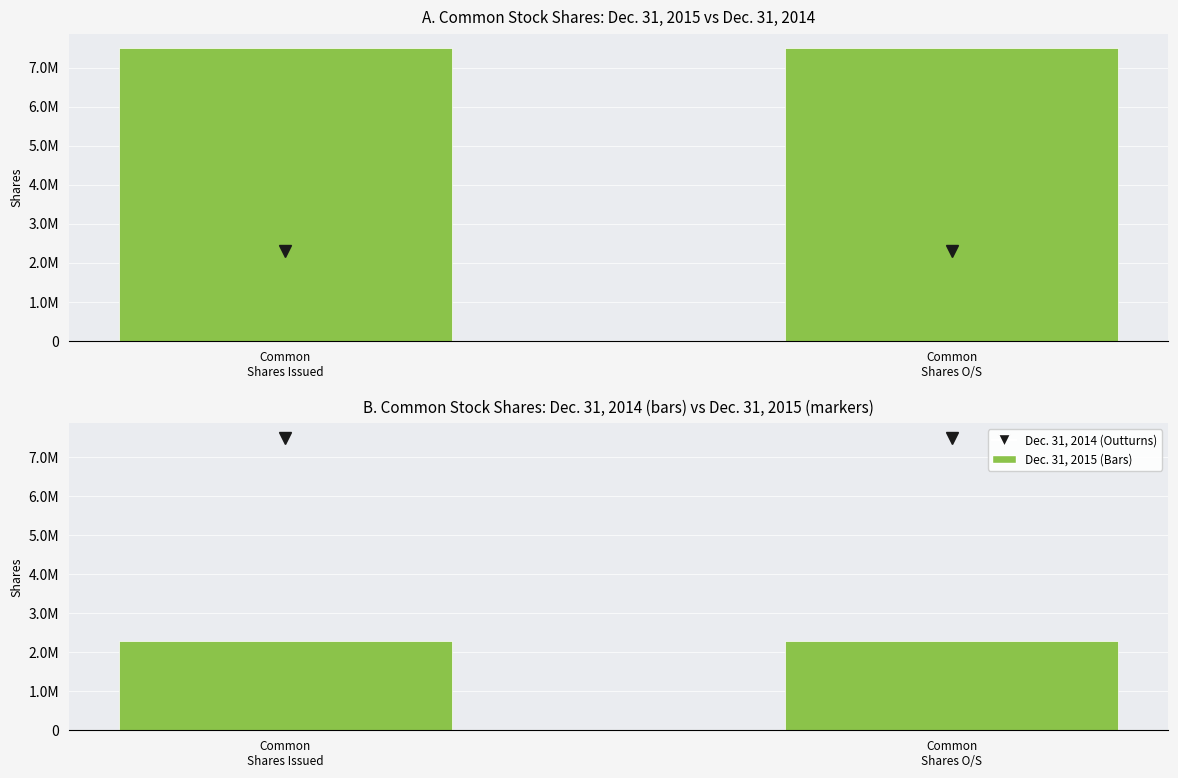

What is the value of the Dec. 31, 2014 (bars) bar at the 1st from the left?

2293057